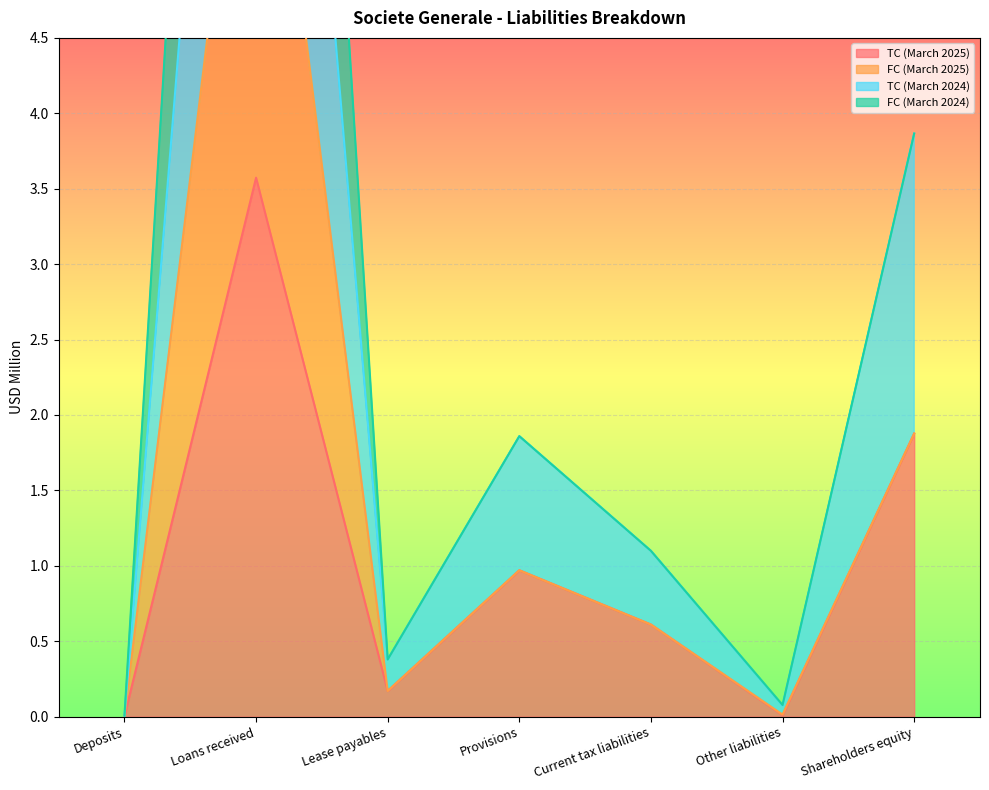

At which category is the sum across all series the highest?

Loans received